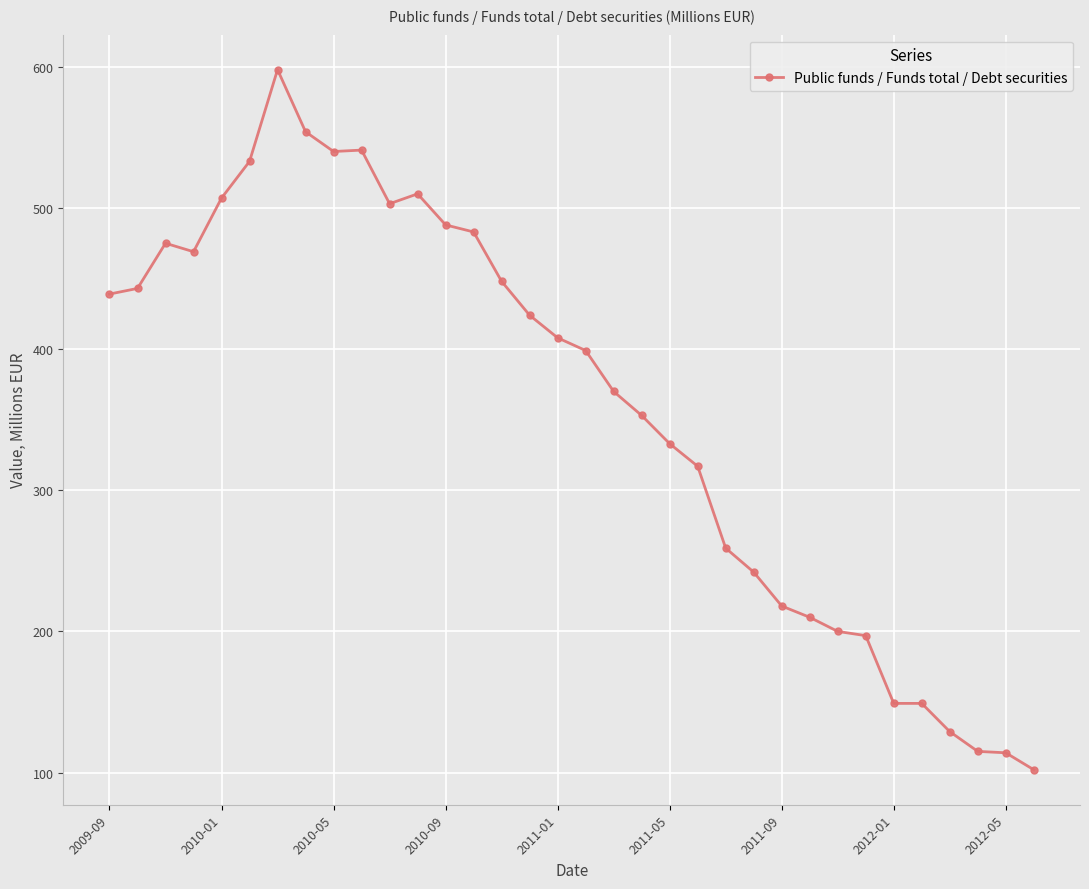

How many distinct data groups are displayed?

1